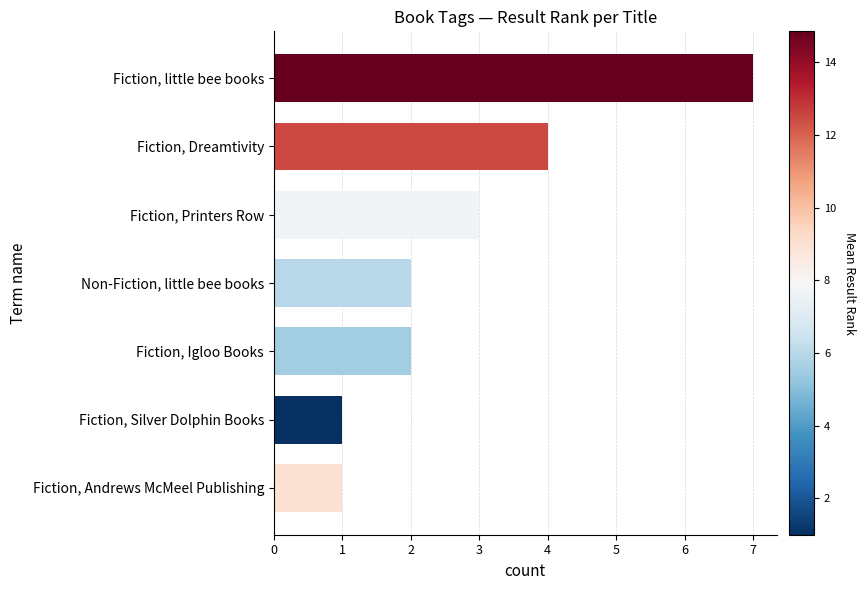

What is the average value?

3